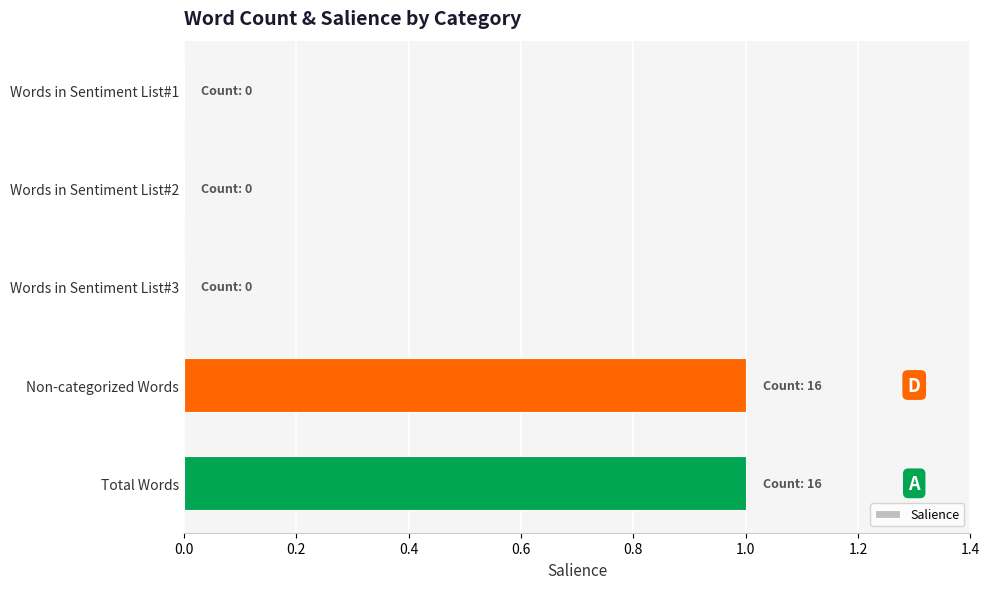

The chart shows a value of -1 at Words in Sentiment List#3. True or false?

False